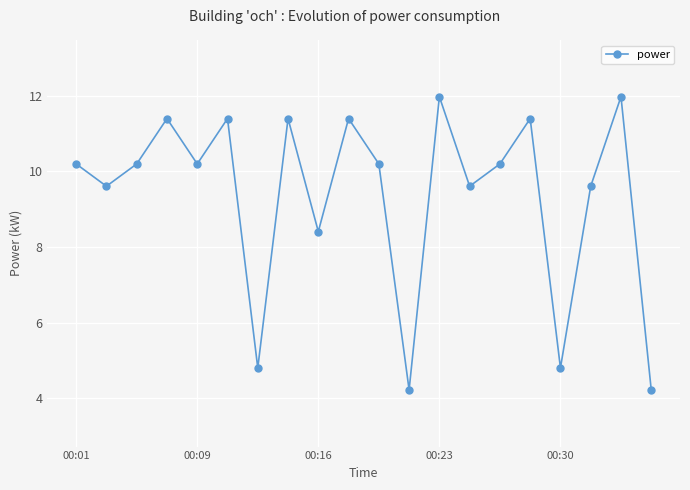

Reading right to left, transcribe all the data shown in this chart.

4.2	12.0	9.6	4.8	11.4	10.2	9.6	12.0	4.2	10.2	11.4	8.4	11.4	4.8	11.4	10.2	11.4	10.2	9.6	10.2